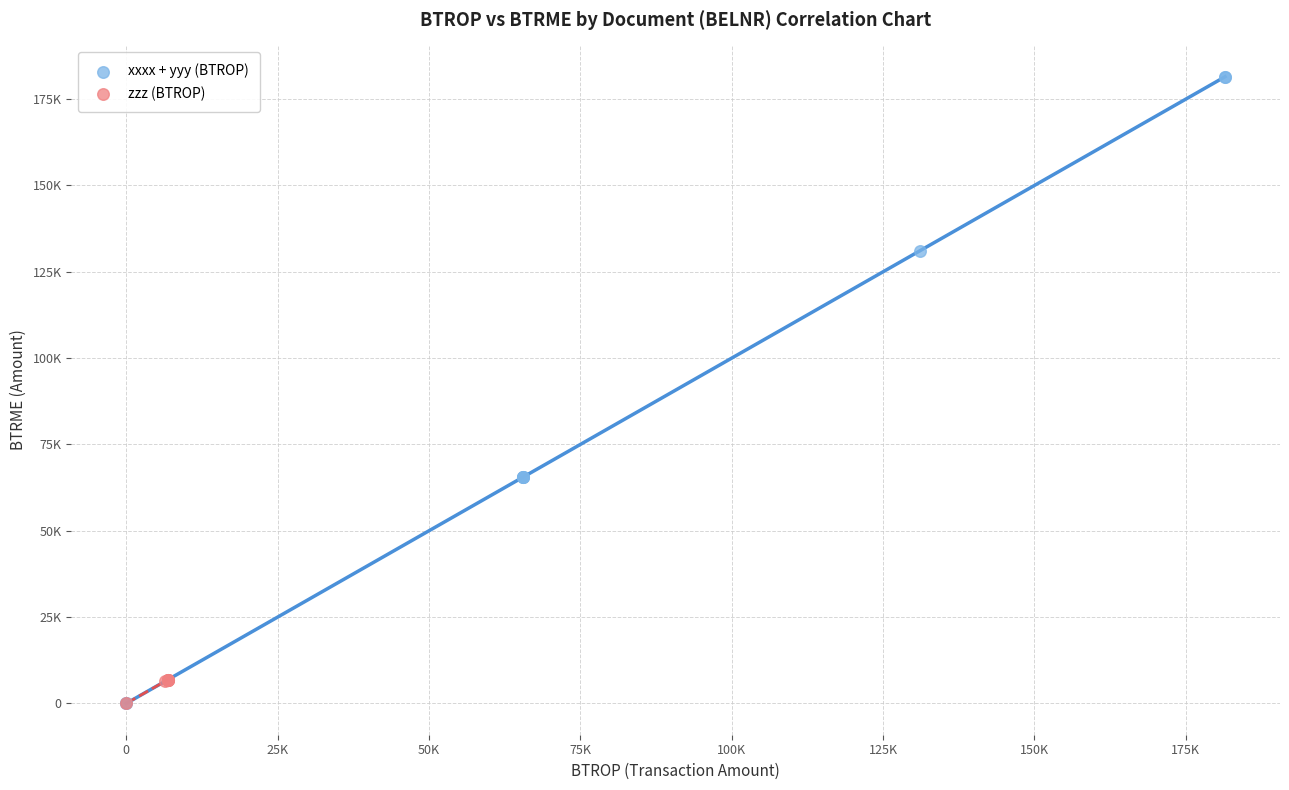

What are all the series names shown in the legend?

xxxx + yyy (BTROP), zzz (BTROP)